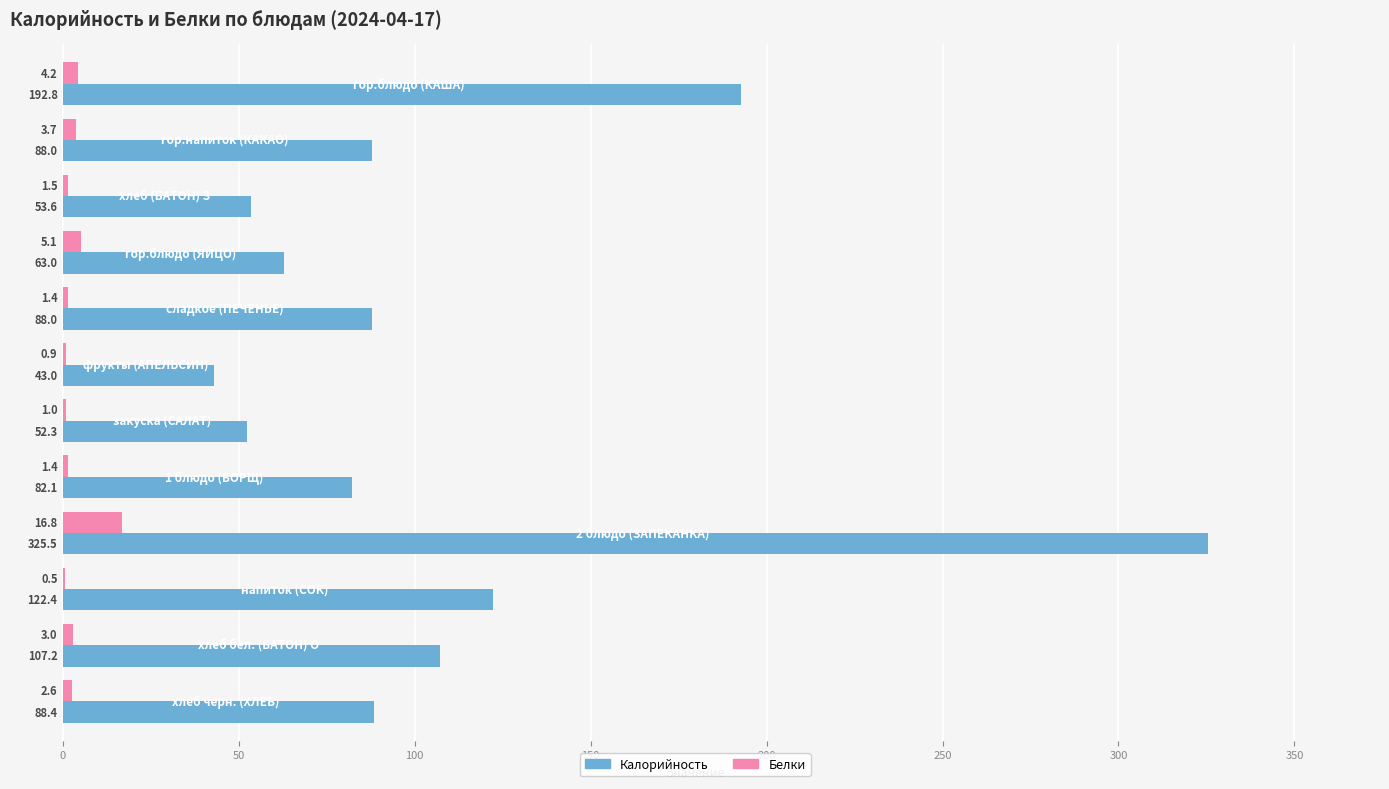

How many distinct data groups are displayed?

2